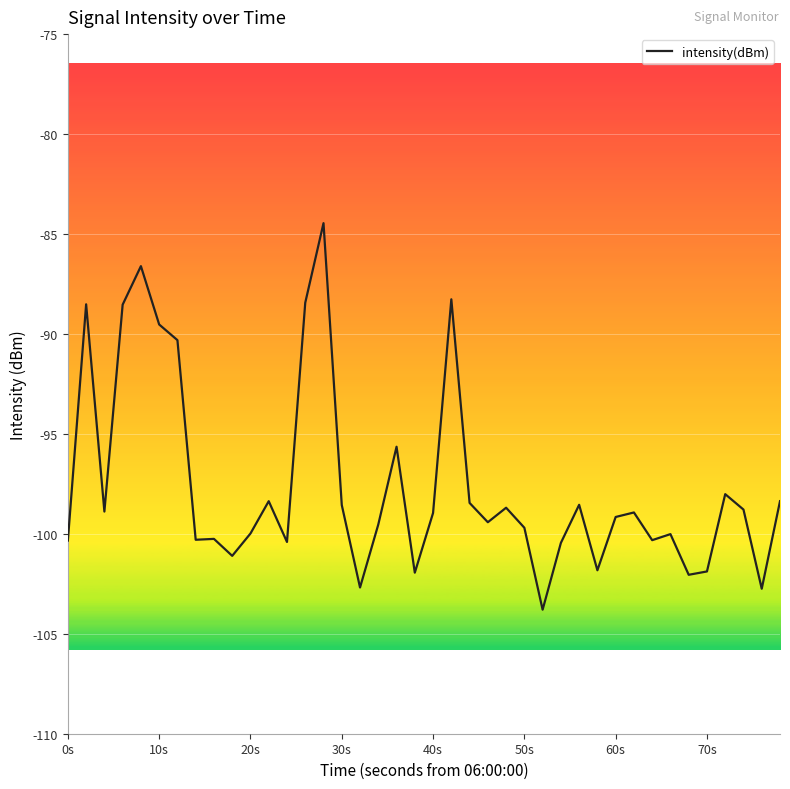

What is the smallest value displayed?

-103.8